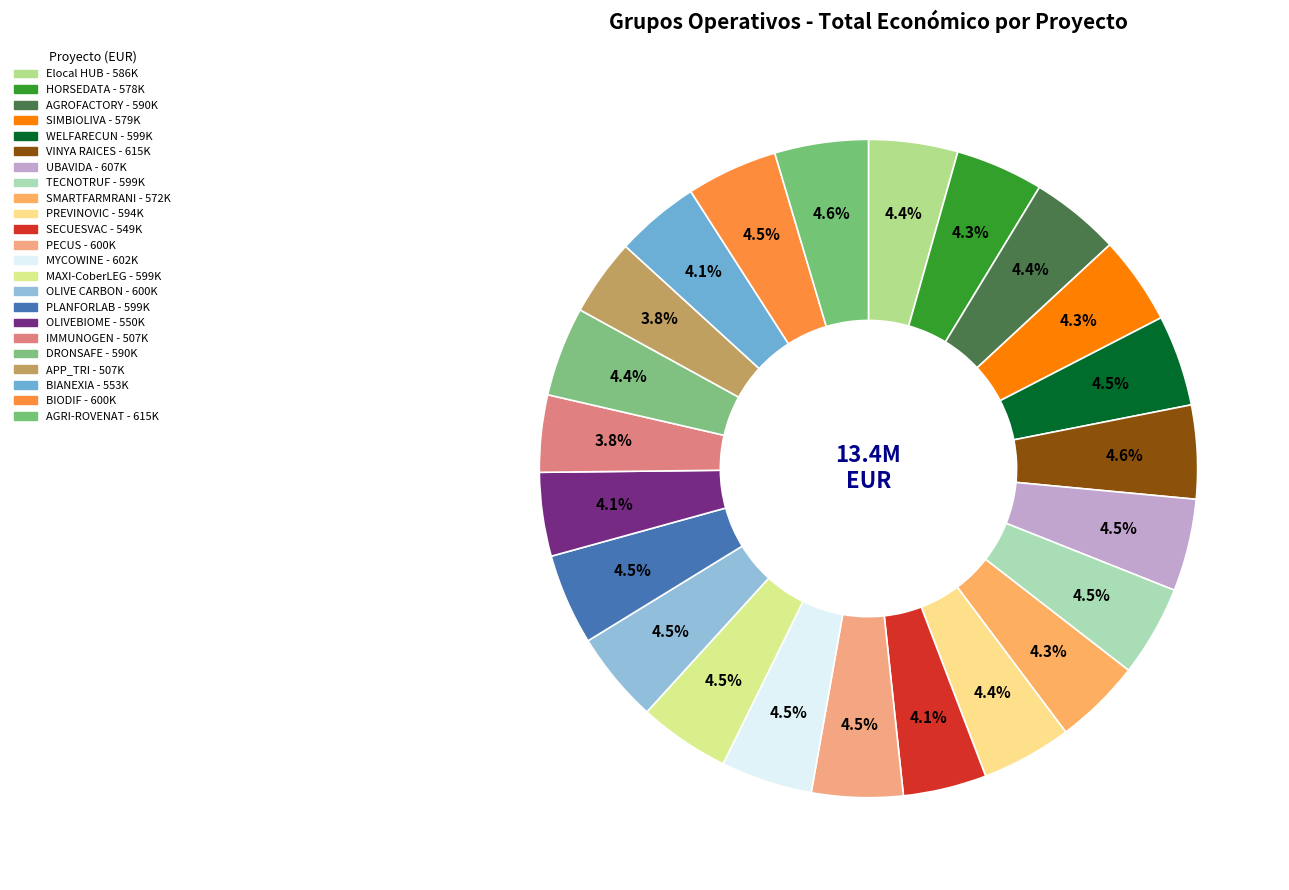

Which has a higher value, SECUESVAC or IMMUNOGEN?

SECUESVAC